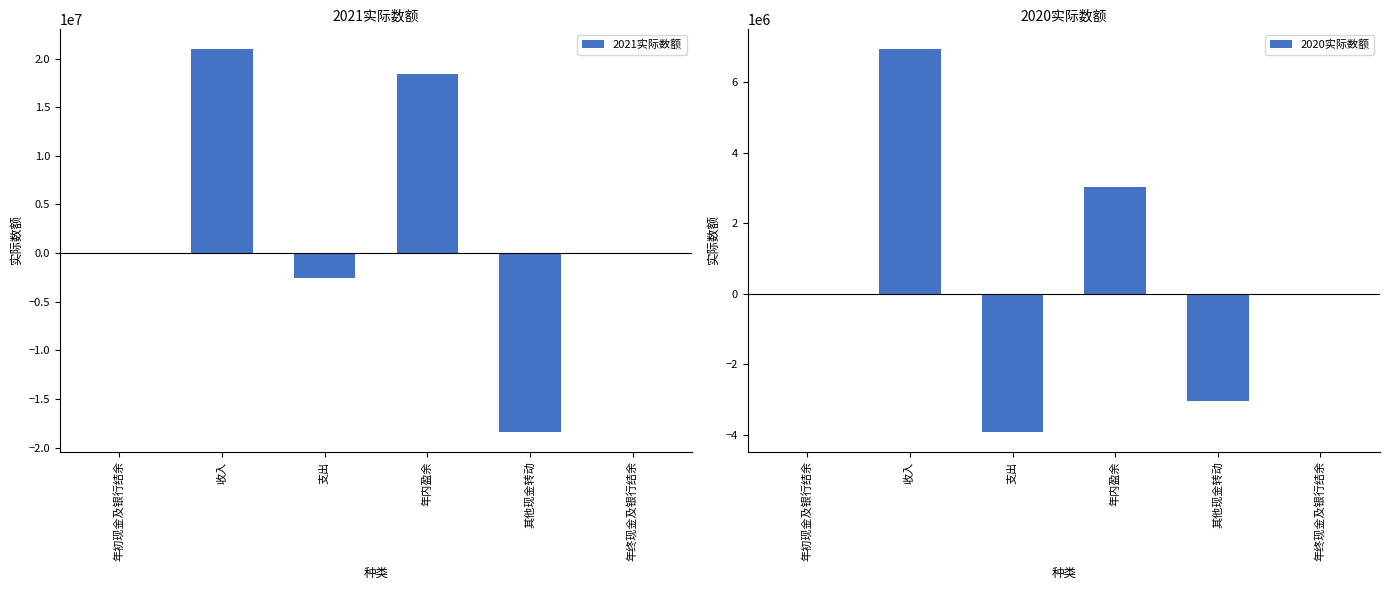

List the labels in order of 2020实际数额 value, largest first.

收入, 年内盈余, 年初现金及银行结余, 年终现金及银行结余, 其他现金转动, 支出